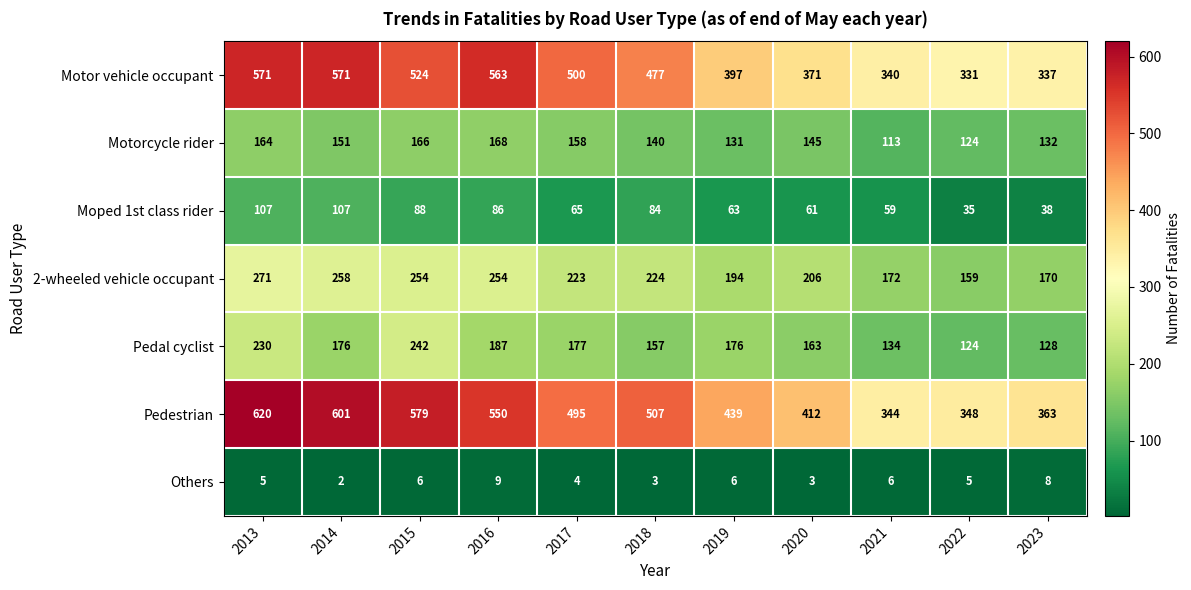

Which series has the largest total across all categories?

Pedestrian